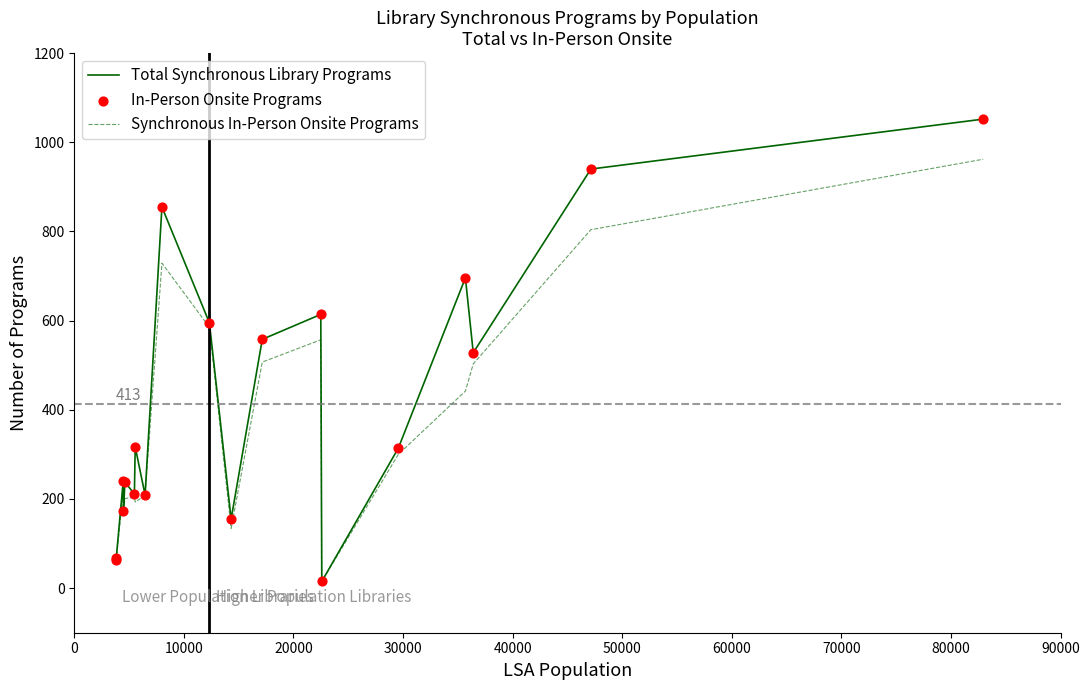

What is the greatest value displayed?

1052